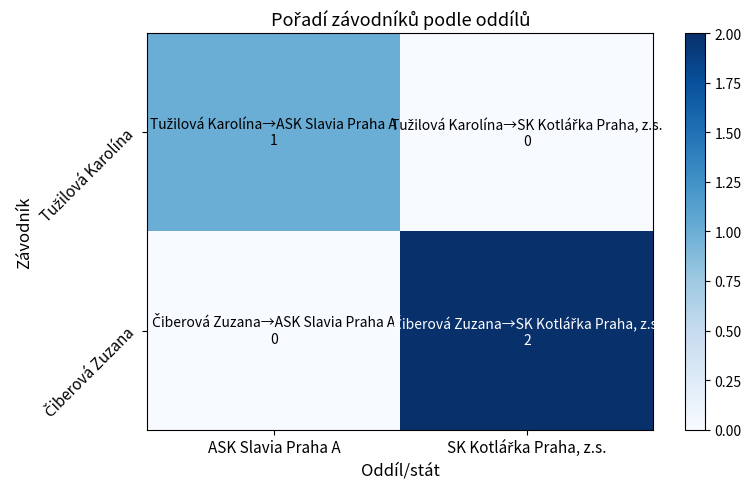

How many categories are shown in the chart?

2